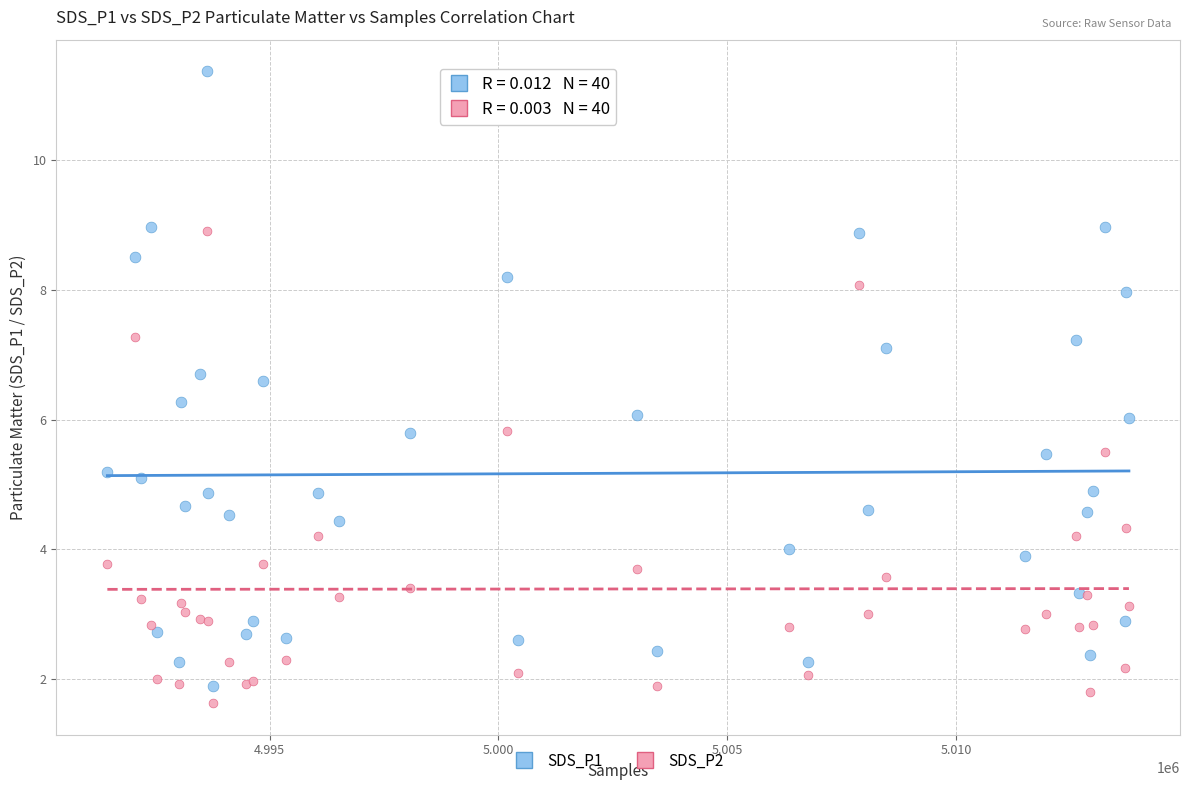

Which series contains the highest Y value?

SDS_P1